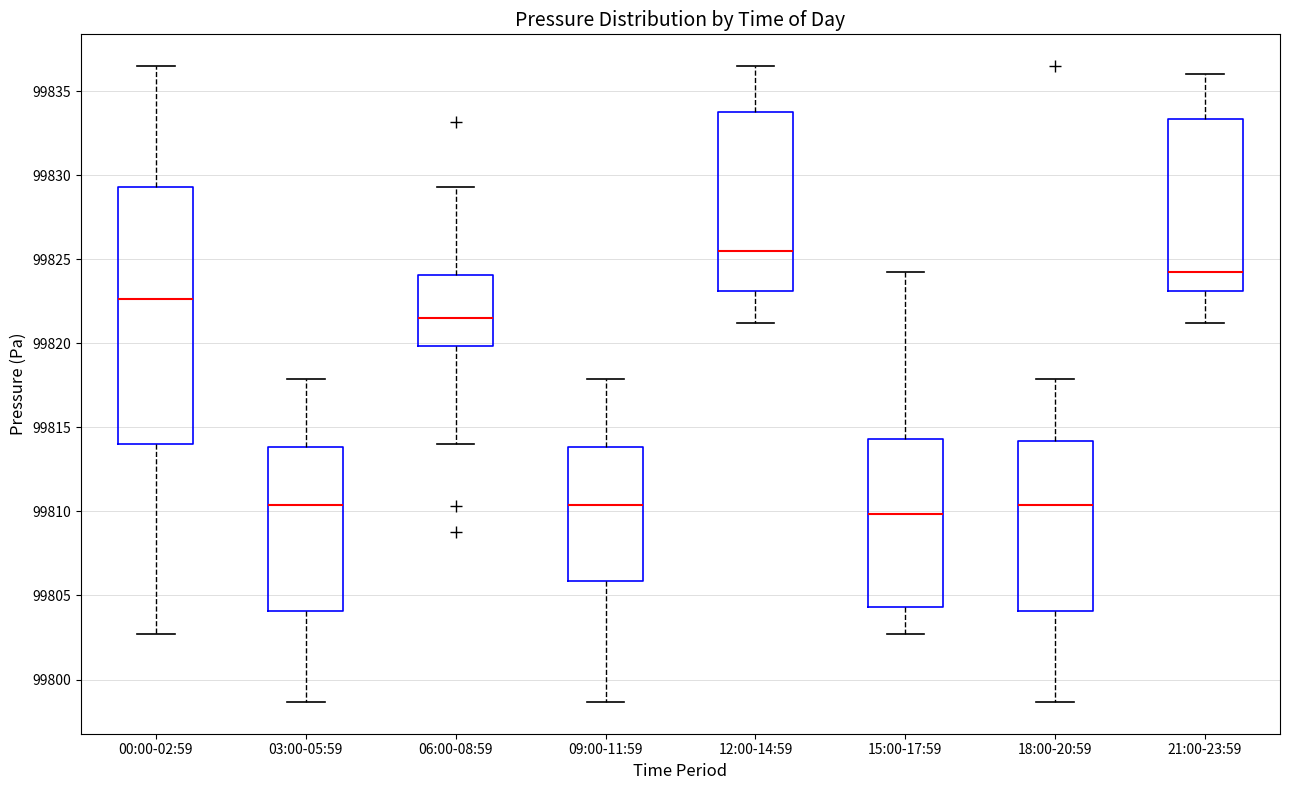

Which box is the tallest, from its lower edge to its upper edge?

00:00-02:59